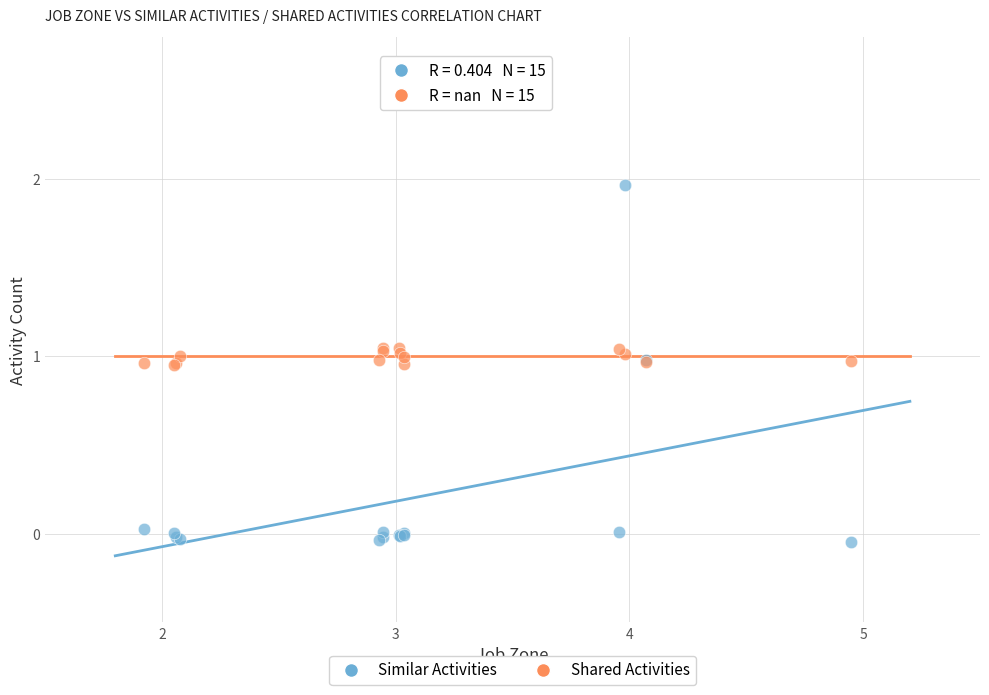

Which series contains the lowest Y value?

Similar Activities